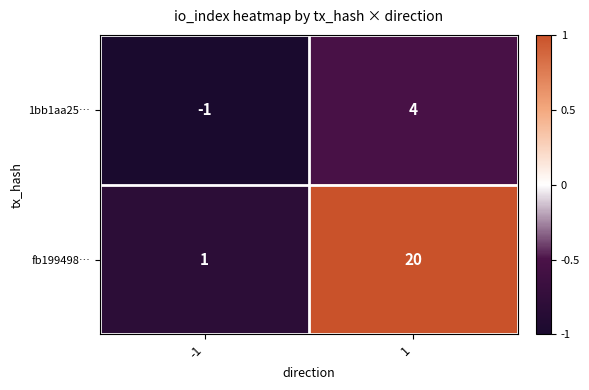

What is the greatest value displayed?

20